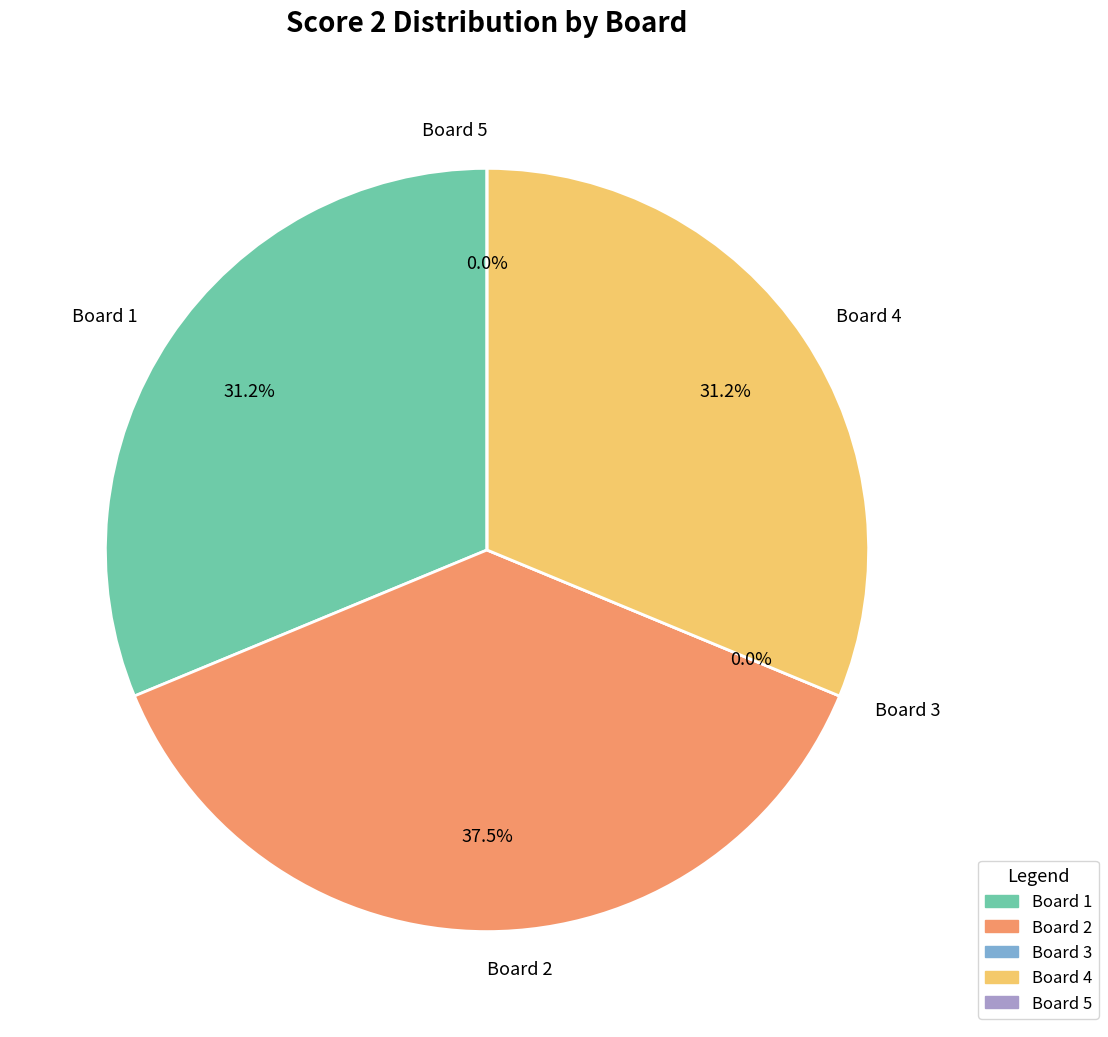

Is it true that Board 5 is 1% of the pie?

False